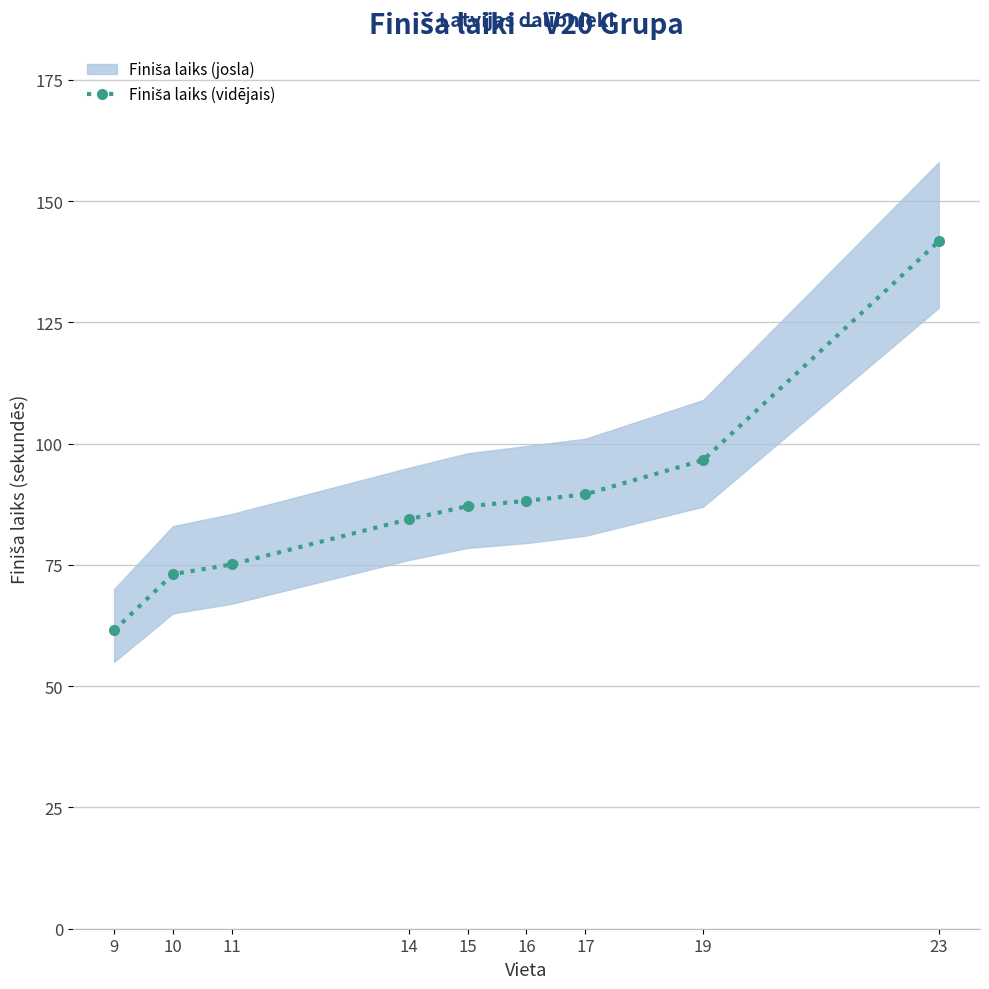

What is the value of the 4th point from the left?

84.4